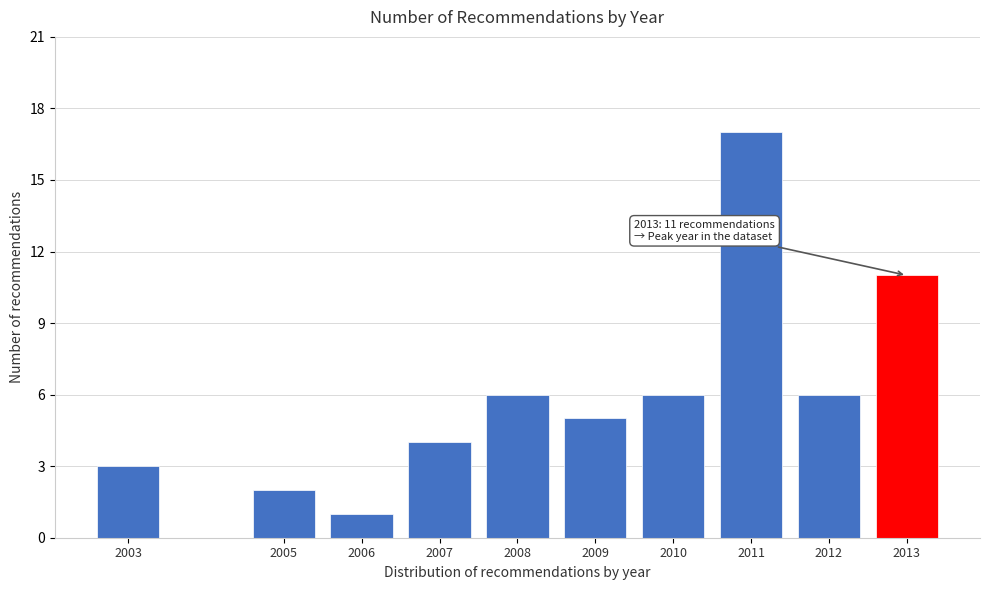

Reading left to right, extract all data points from this chart.

3	2	1	4	6	5	6	17	6	11